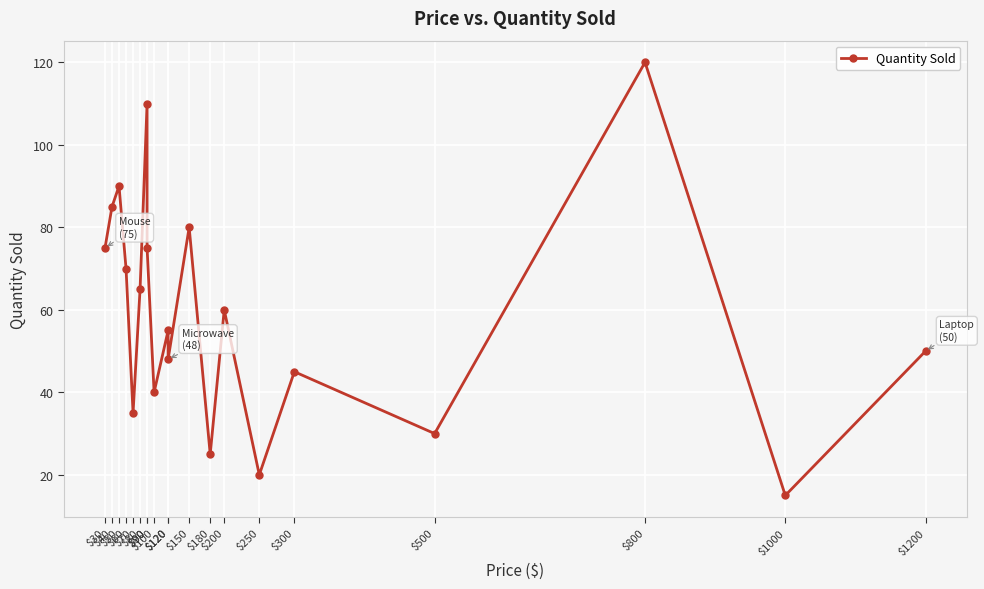

List the labels in order of value, largest first.

$800, $90, $50, $40, $150, $30, $90, $60, $80, $200, $120, $1200, $120, $300, $100, $70, $500, $180, $250, $1000